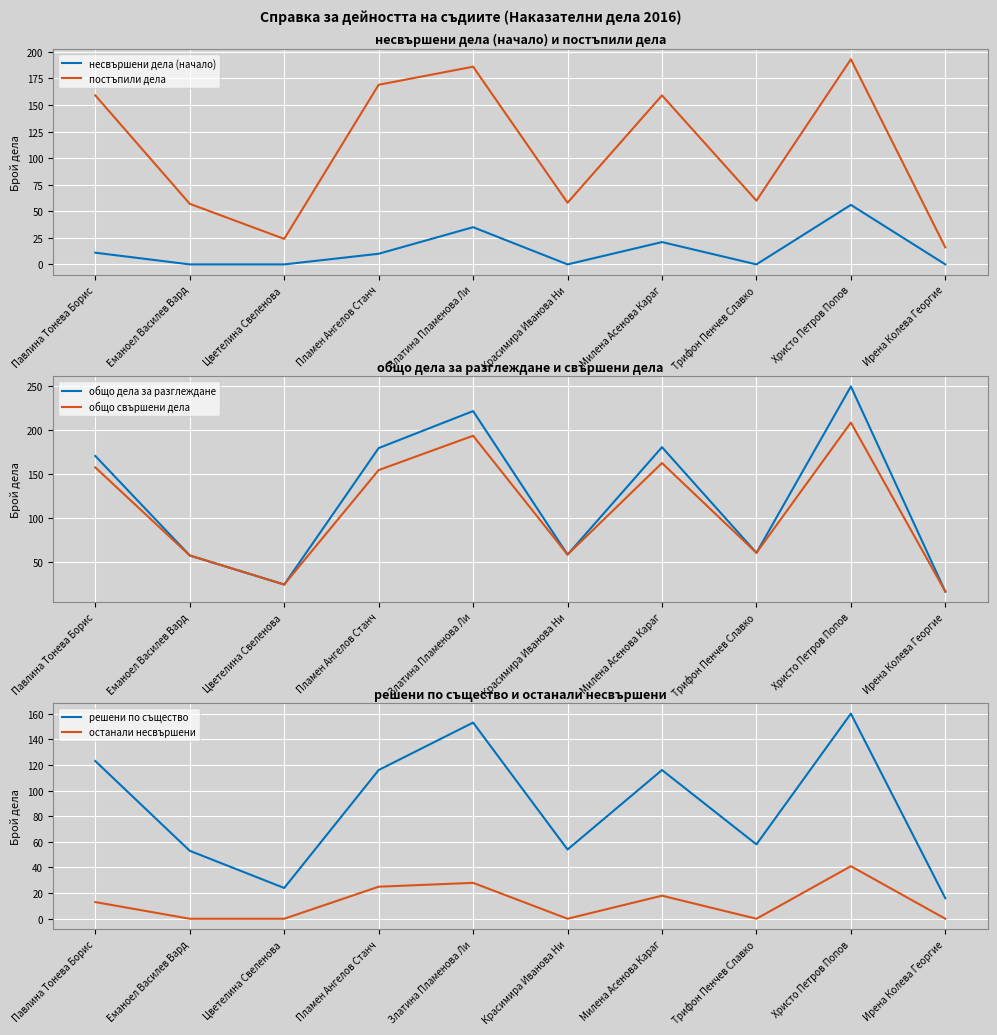

Is it true that решени по същество equals 187 at Павлина Тонева Борис?

False